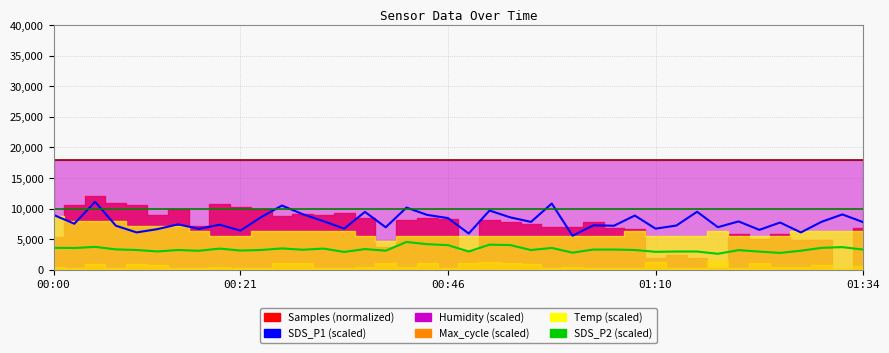

Does the chart display data point markers on the line(s)?

No